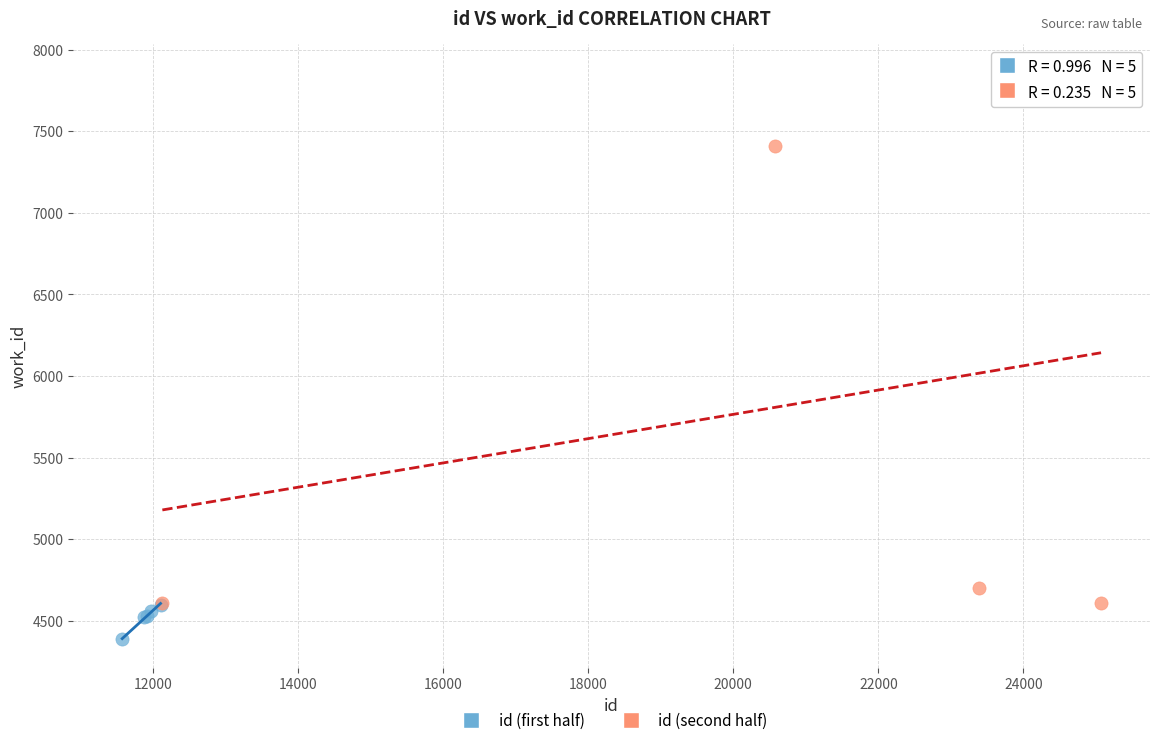

Which series reaches the maximum Y coordinate?

id (second half)